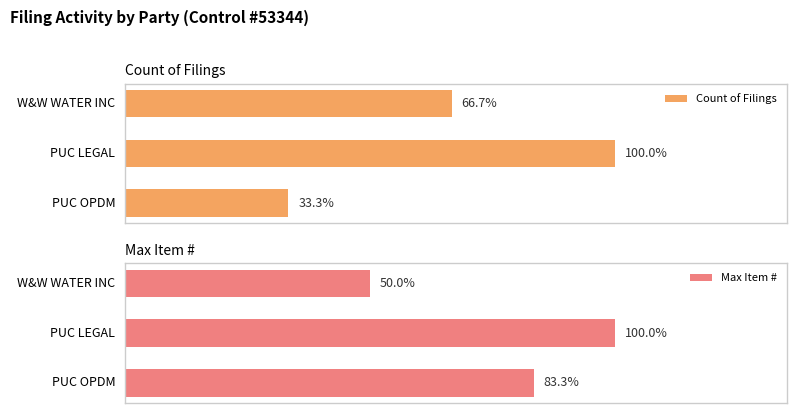

Which series has the largest total across all categories?

Max Item #